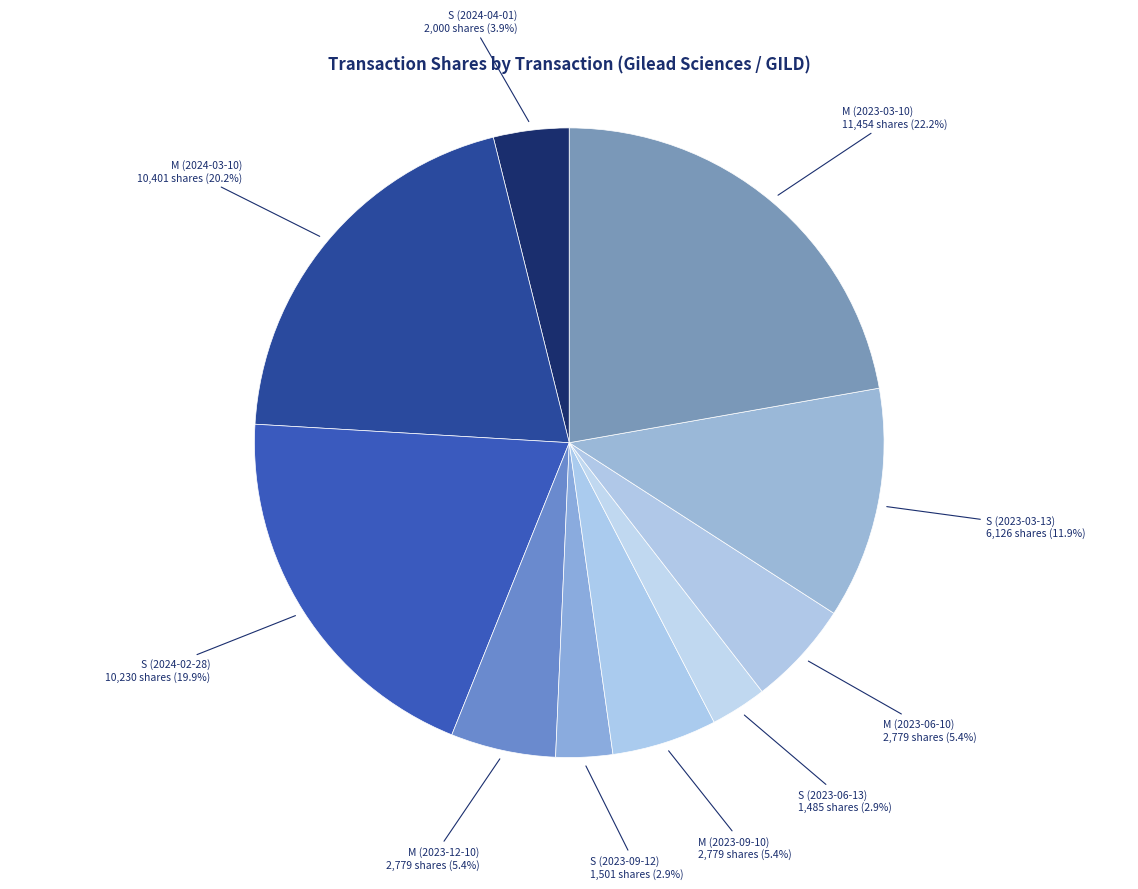

Is it true that S (2023-09-12) is 8% of the pie?

False